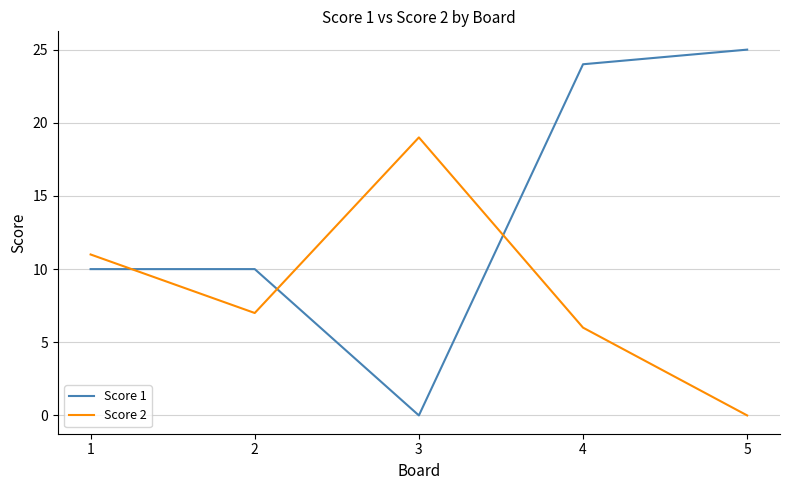

How many categories are shown in the chart?

5